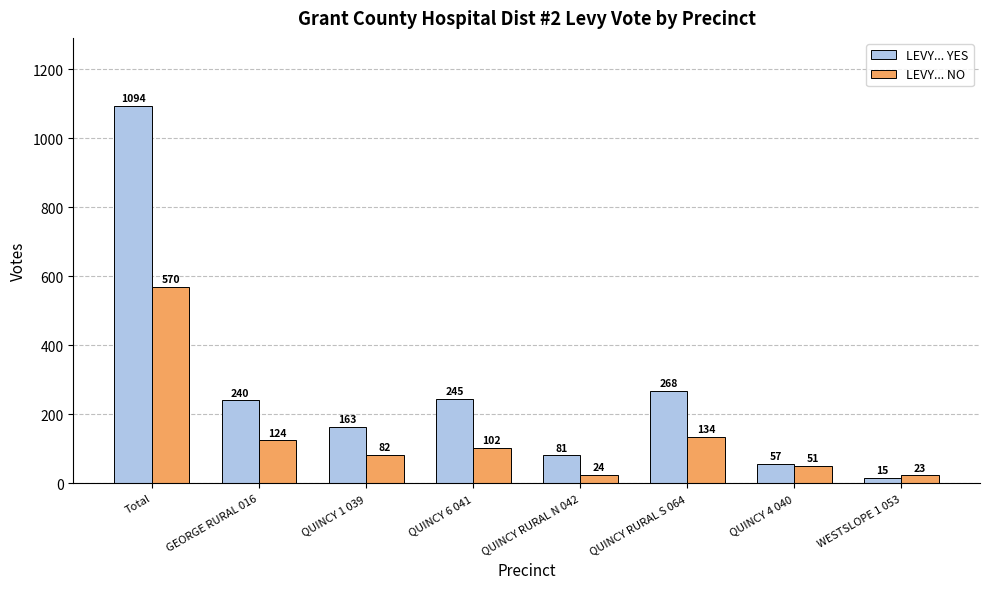

Which series has the largest range (max minus min)?

LEVY... YES